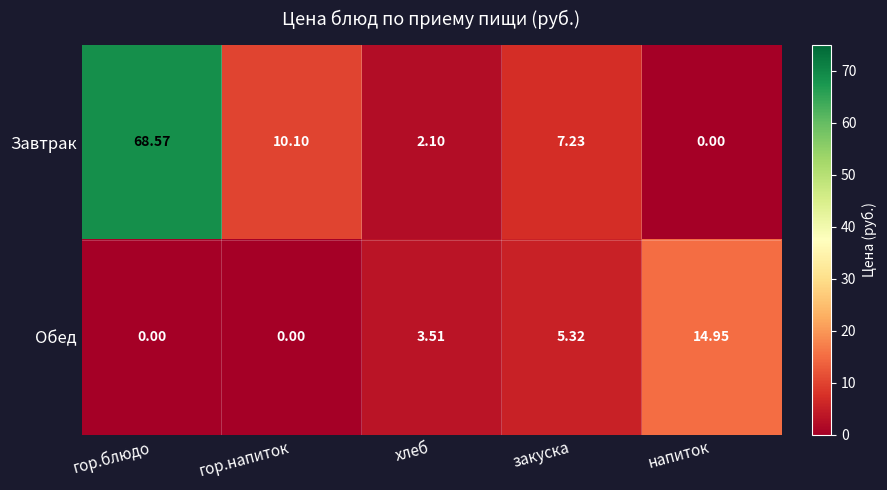

At which label does Завтрак reach its peak?

гор.блюдо